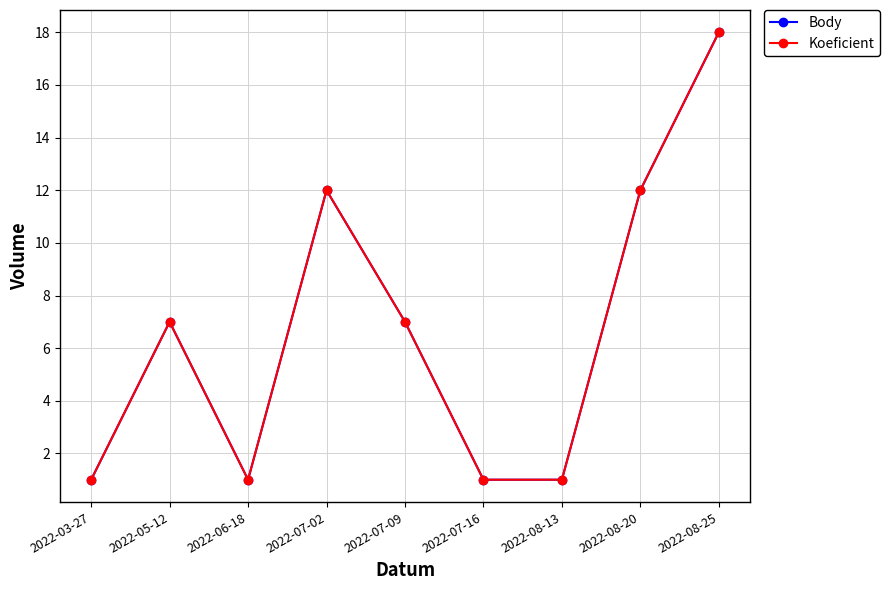

Does the chart have visible grid lines?

Yes